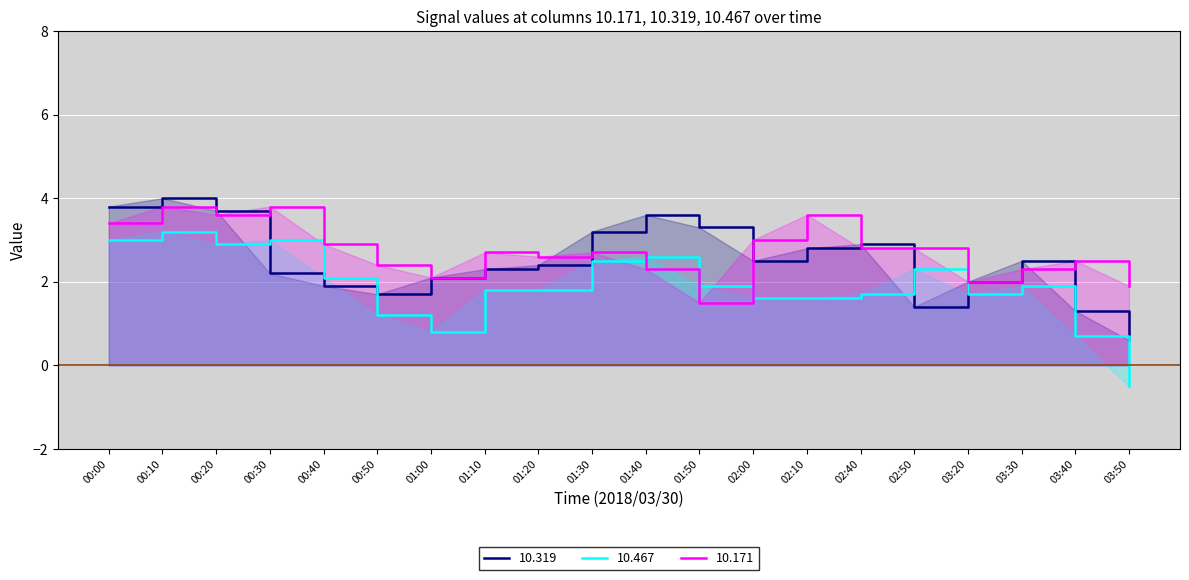

How many interior local peaks does the 10.319 series have?

4